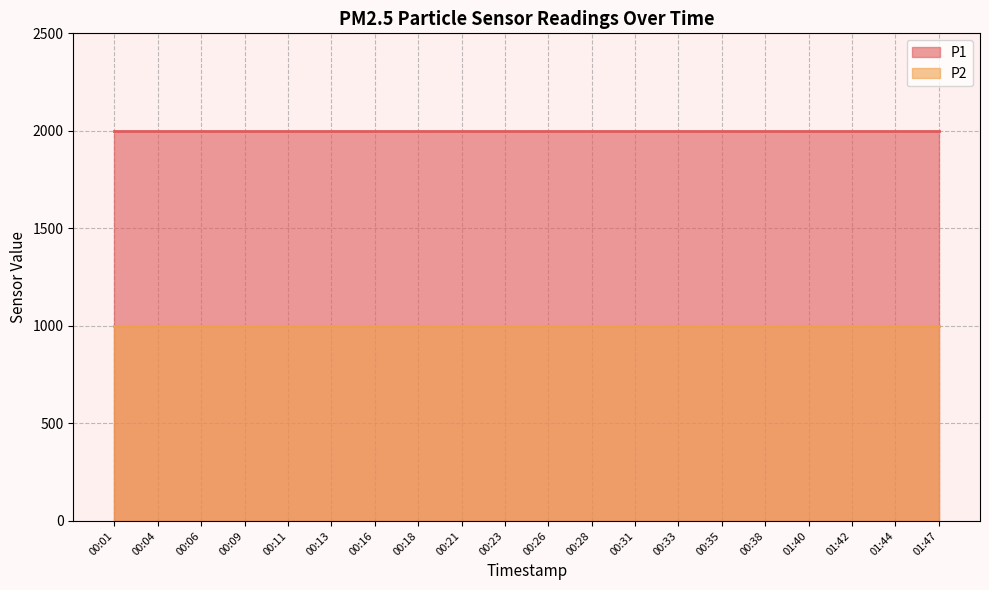

How many lines are shown in the chart?

2